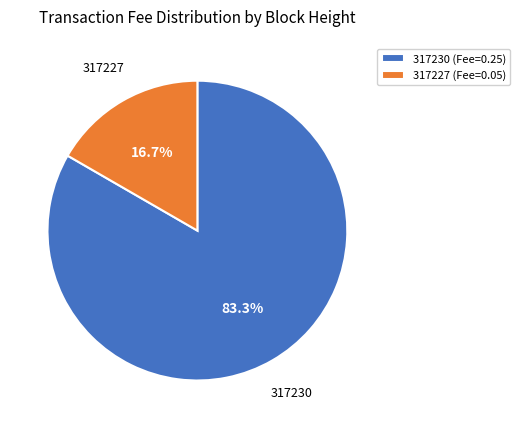

To the nearest percent, what is the difference between the 317227 and 317230 slice percentages?

67%